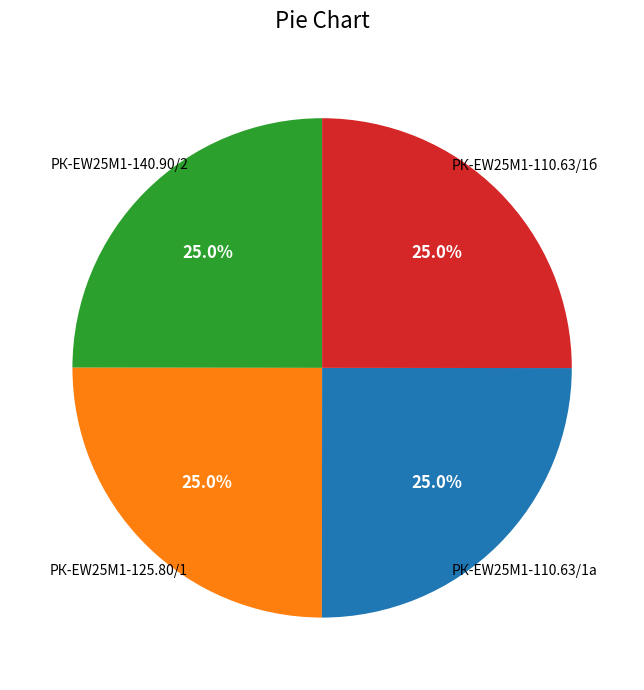

Is there a majority slice in this chart?

No